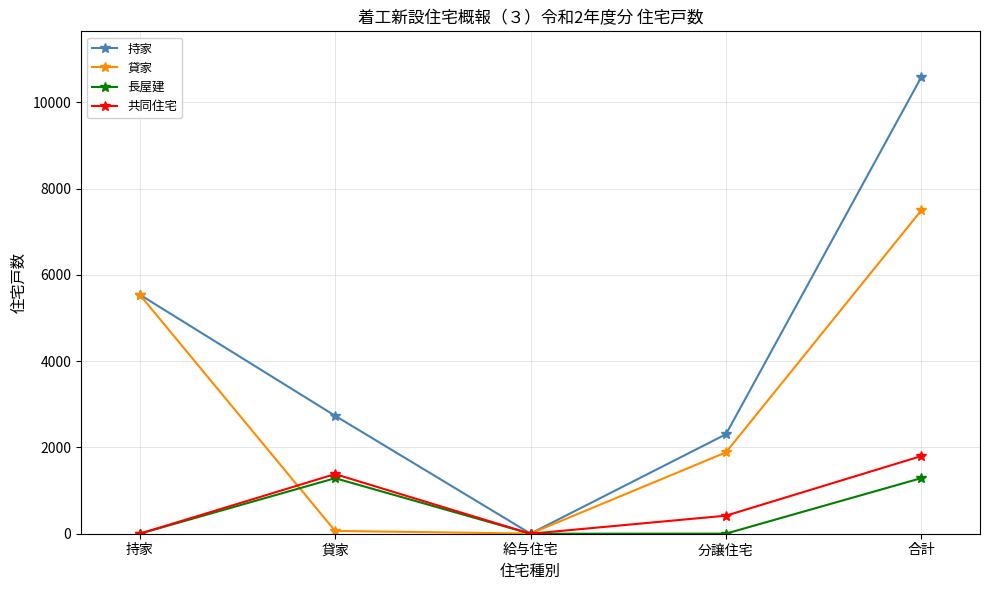

What is the average value of the 貸家 series?

2998